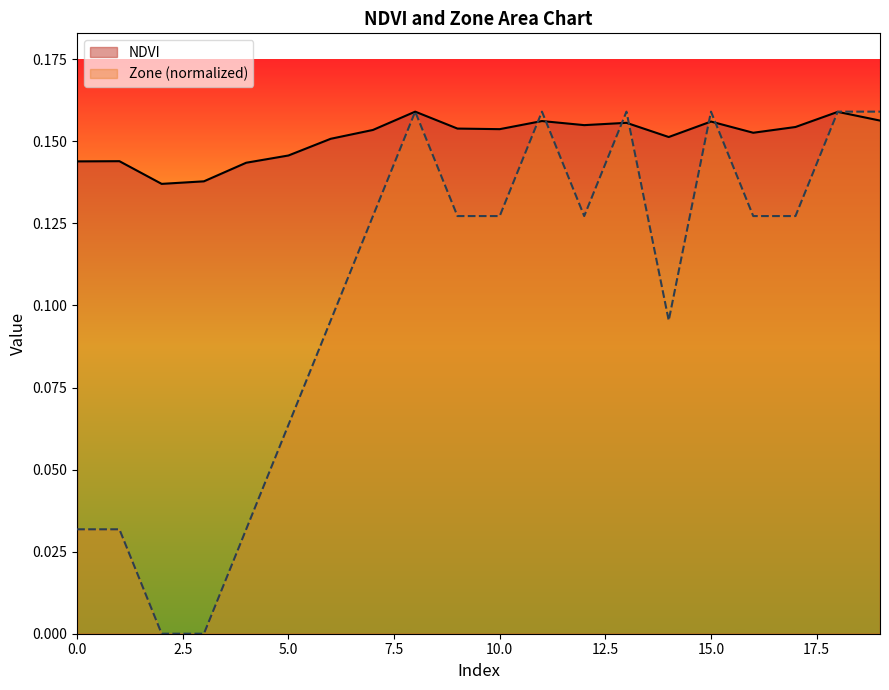

Which series ends up on top after the final intersection of NDVI and Zone?

Zone